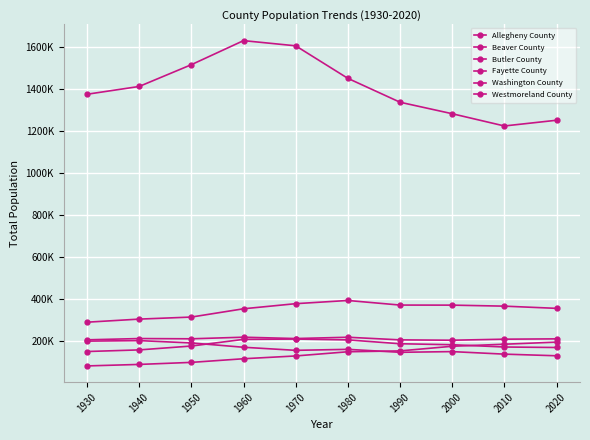

True or false: Westmoreland County and Butler County cross at least once.

False